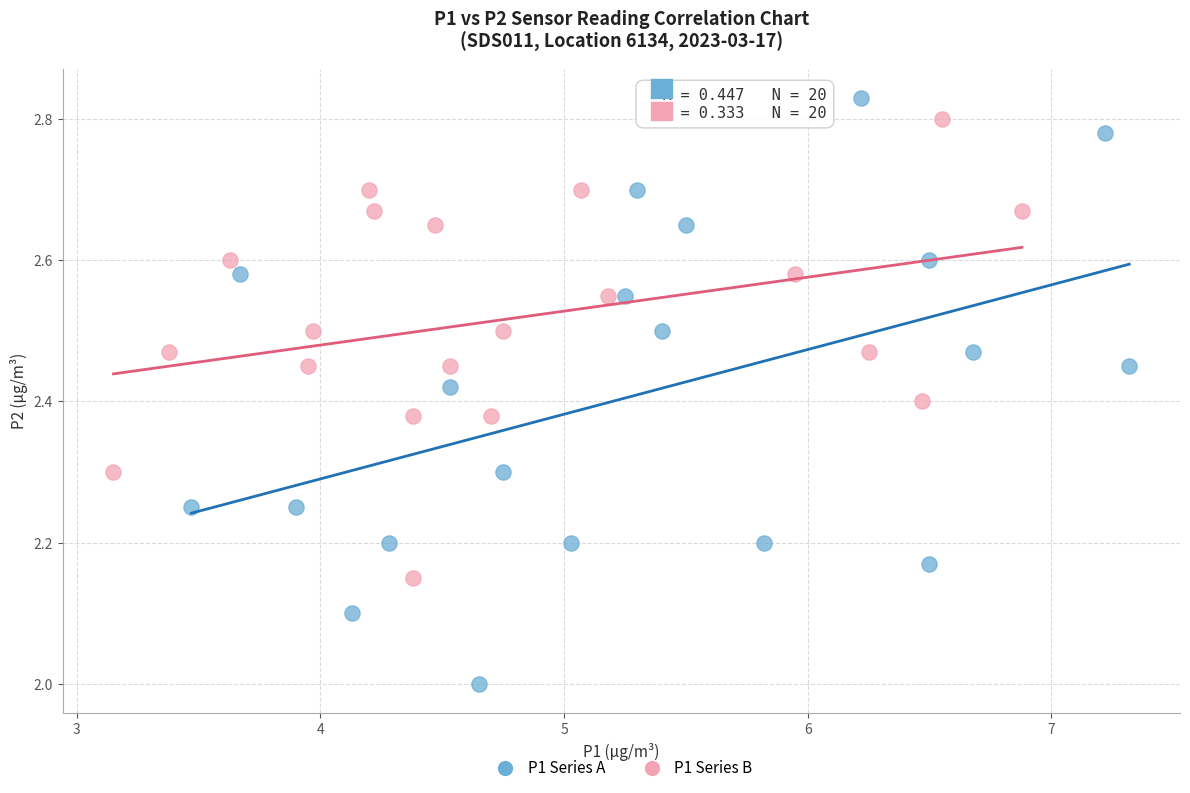

Which series contains the lowest Y value?

P1 Series A